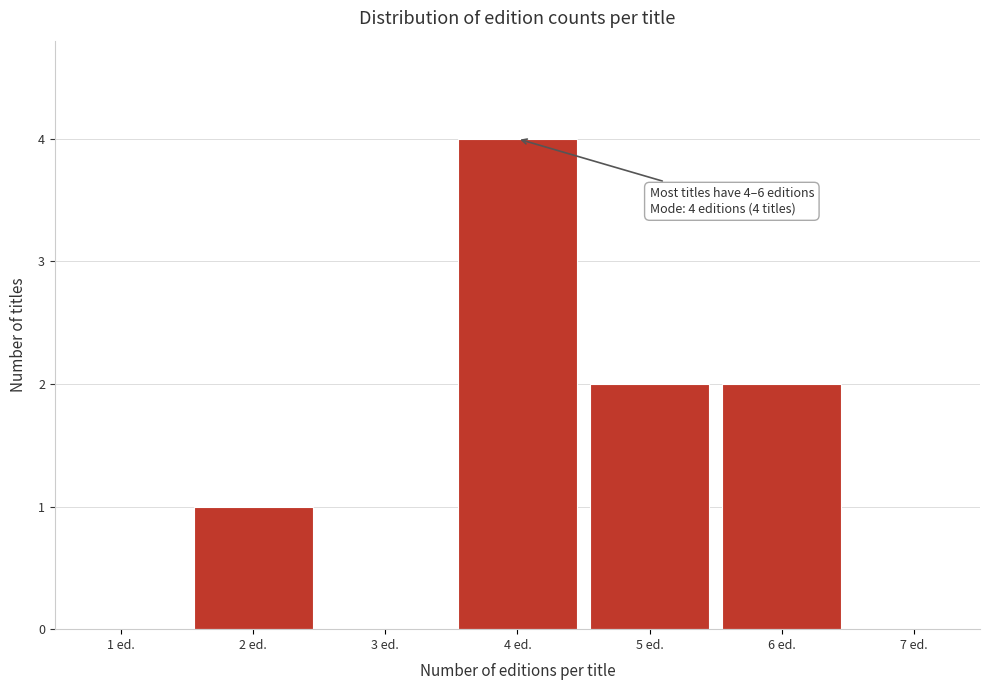

Over which range of the x-axis is the bar tallest?

3.5 to 4.5